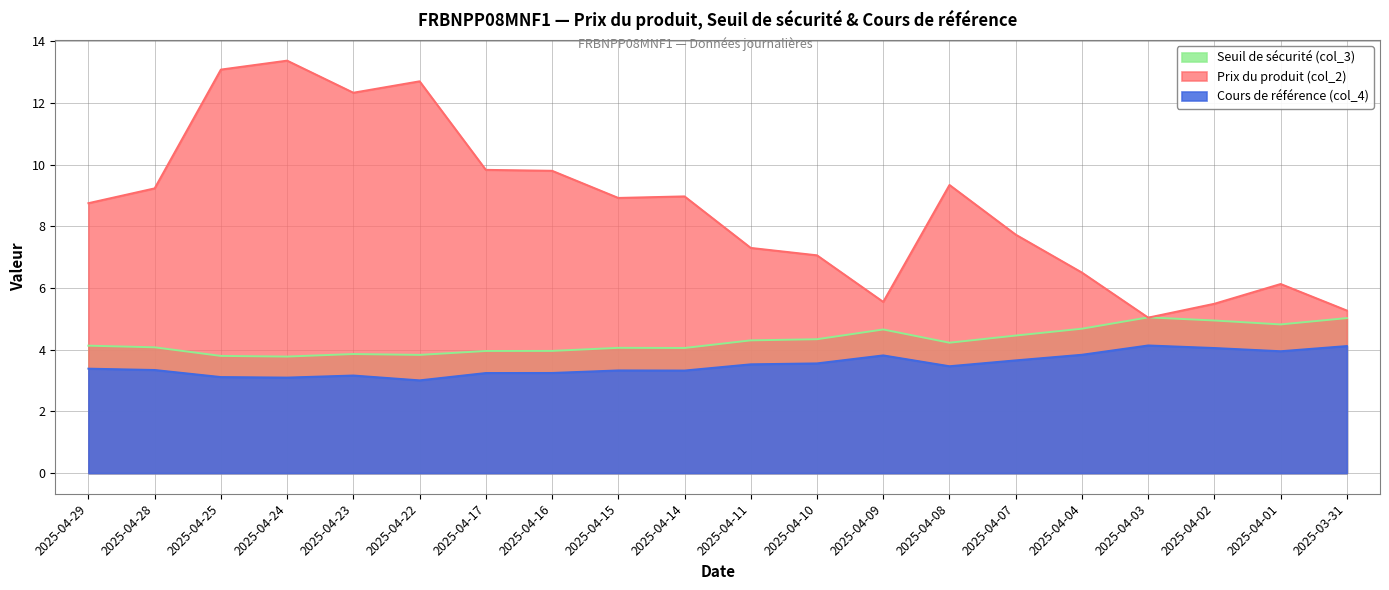

Reading left to right, list all the values displayed in this chart.

Seuil de sécurité (col_3): 4.1	4.1	3.8	3.8	3.9	3.8	4.0	4.0	4.1	4.1	4.3	4.3	4.7	4.2	4.5	4.7	5.0	4.9	4.8	5.0
Prix du produit (col_2): 8.8	9.2	13.1	13.4	12.3	12.7	9.8	9.8	8.9	9.0	7.3	7.1	5.5	9.3	7.7	6.5	5.0	5.5	6.1	5.3
Cours de référence (col_4): 3.4	3.3	3.1	3.1	3.2	3.0	3.2	3.2	3.3	3.3	3.5	3.6	3.8	3.5	3.7	3.8	4.1	4.1	4.0	4.1